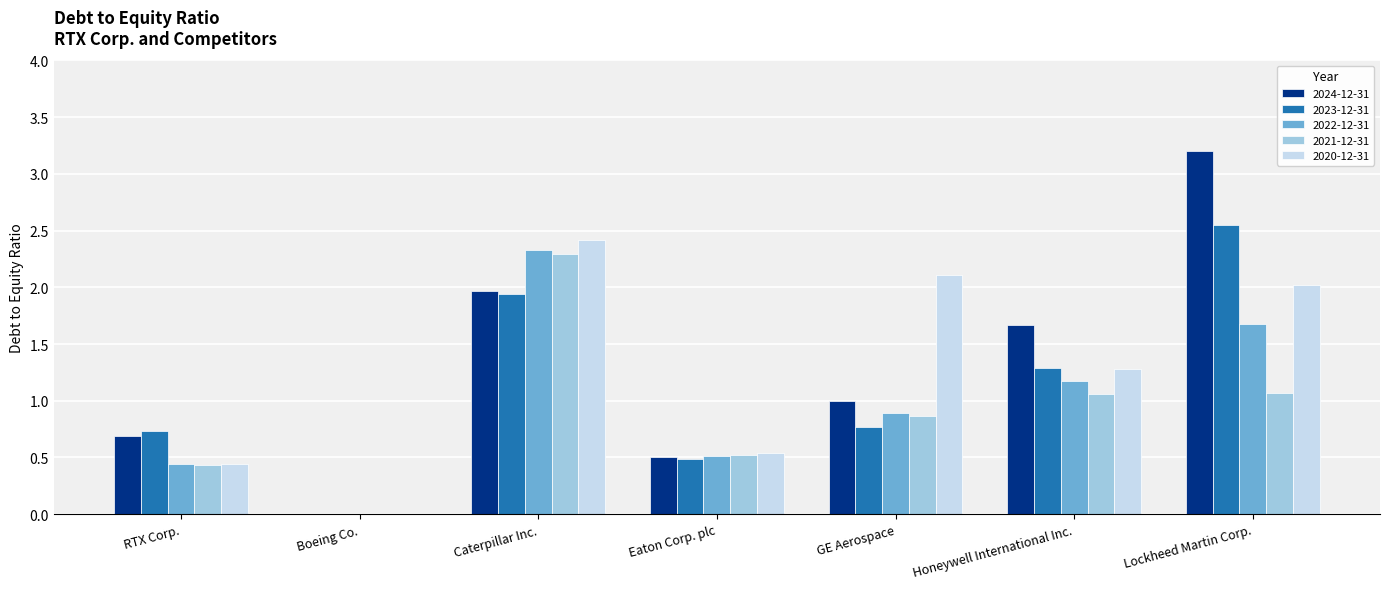

What is the spread (max minus min) of values at RTX Corp.?

0.3